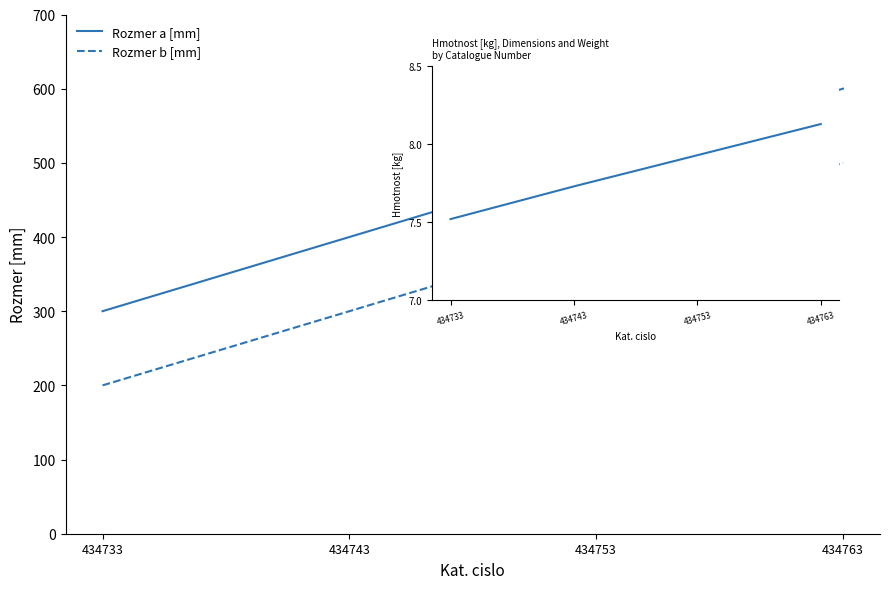

True or false: Rozmer b [mm] and Rozmer a [mm] intersect in this chart.

False